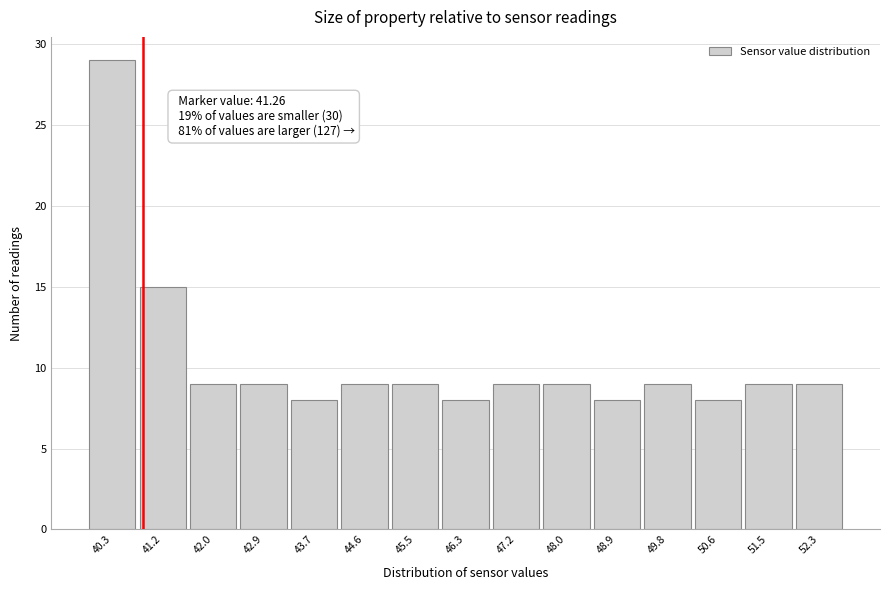

Reading right to left, list all the values displayed in this chart.

9	9	8	9	8	9	9	8	9	9	8	9	9	15	29